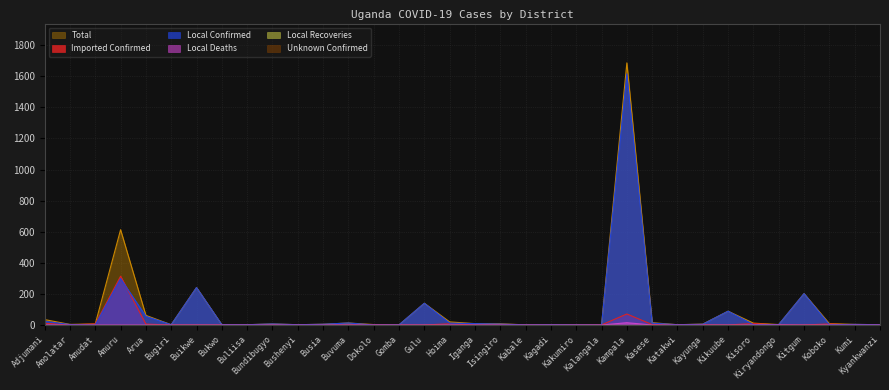

Reading left to right, what are all the values shown in this chart?

Imported Confirmed: 11	1	7	314	6	0	0	0	0	0	0	0	0	3	0	0	8	0	2	0	0	0	1	71	3	0	1	0	10	0	0	7	0	0
Local Confirmed: 24	3	0	299	56	2	241	2	2	7	2	5	13	0	1	140	12	9	6	1	2	1	0	1615	12	2	5	89	2	3	202	2	4	2
Local Deaths: 0	0	0	0	0	0	0	0	0	0	0	0	0	0	0	0	0	0	0	0	0	0	0	15	0	0	0	0	0	1	0	0	0	0
Total: 35	4	7	613	62	2	241	2	2	7	2	5	13	3	1	140	20	9	8	1	2	1	1	1686	15	2	6	89	12	3	202	9	4	2